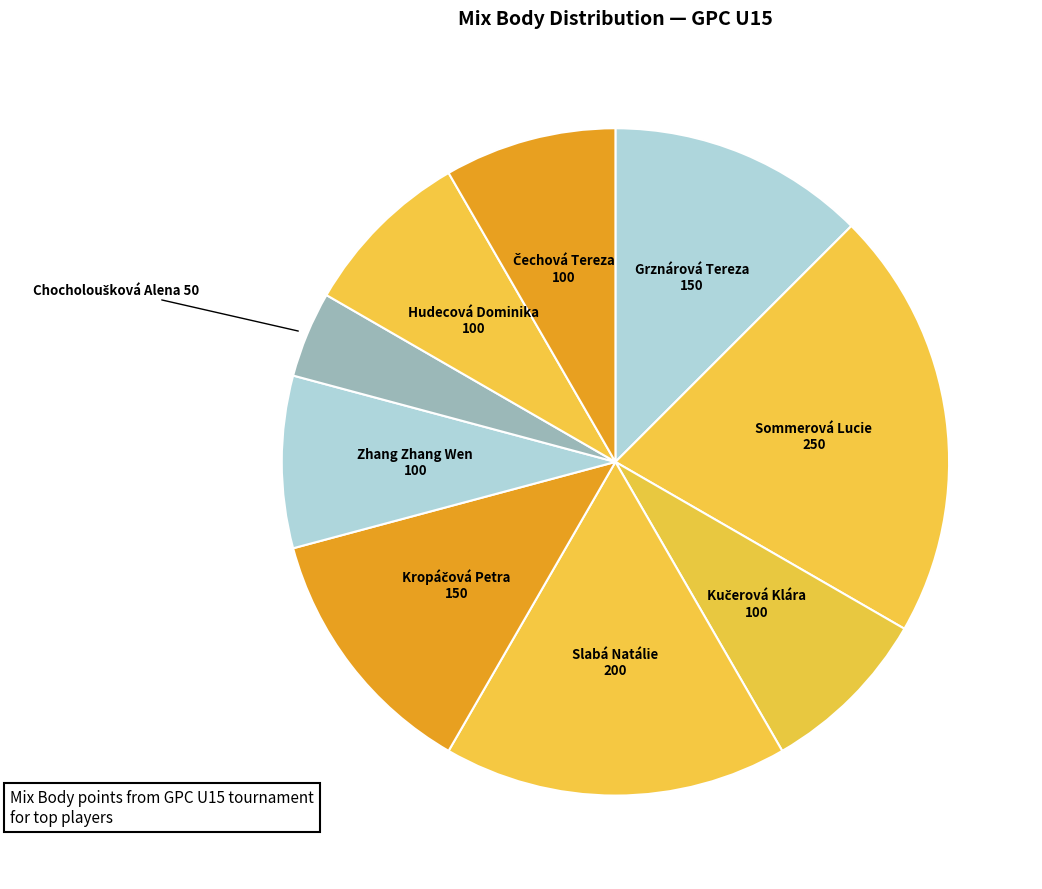

What is the largest slice in the pie chart?

Sommerová Lucie